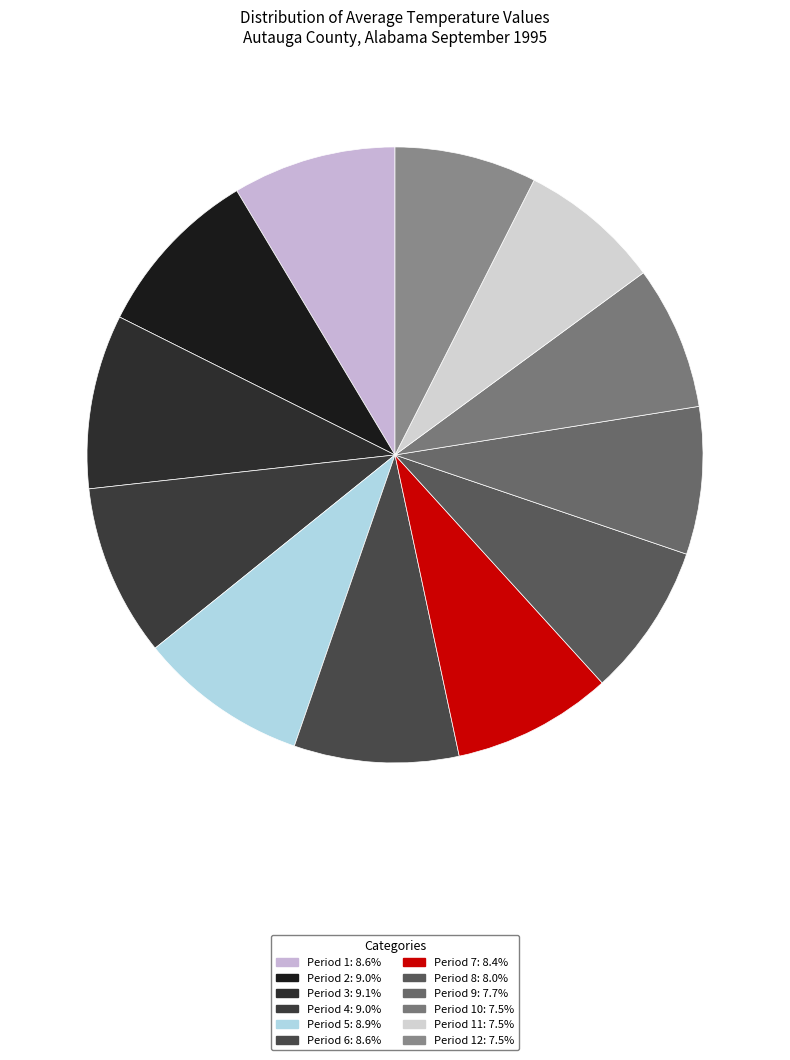

How many slices are in this pie chart?

12